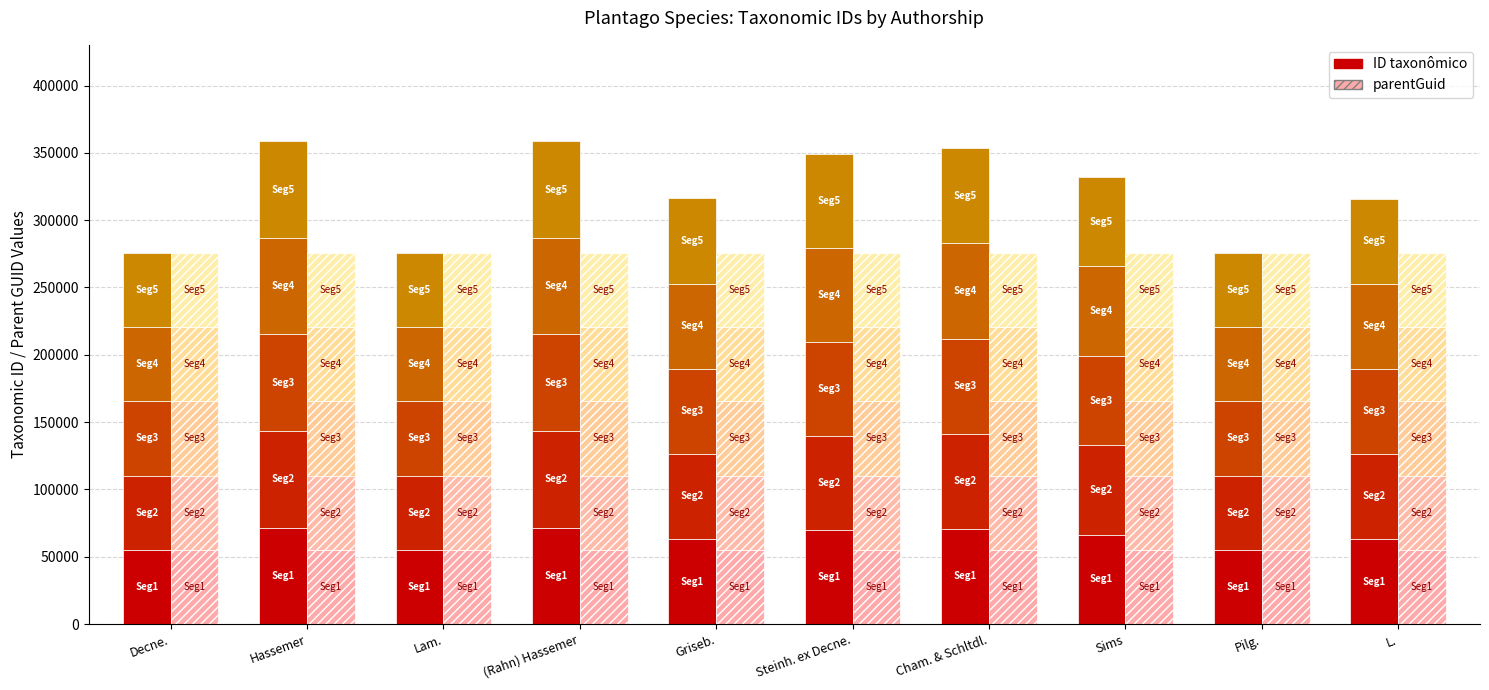

Is it true that ID Seg1 equals 55143 at Lam.?

True